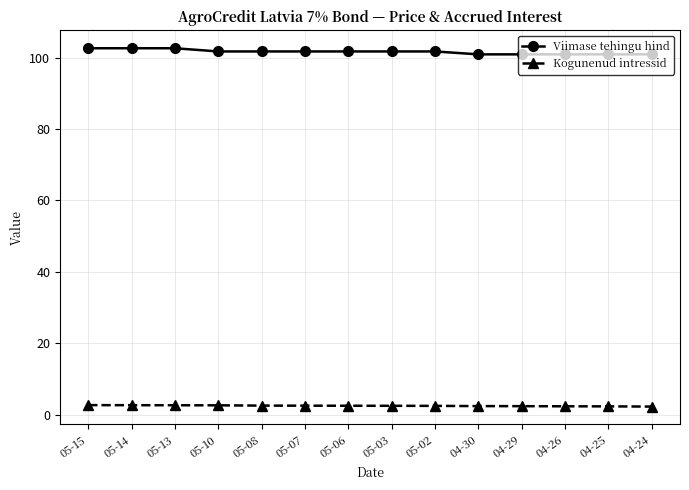

Read the Kogunenud intressid value at 05-02.

2.5